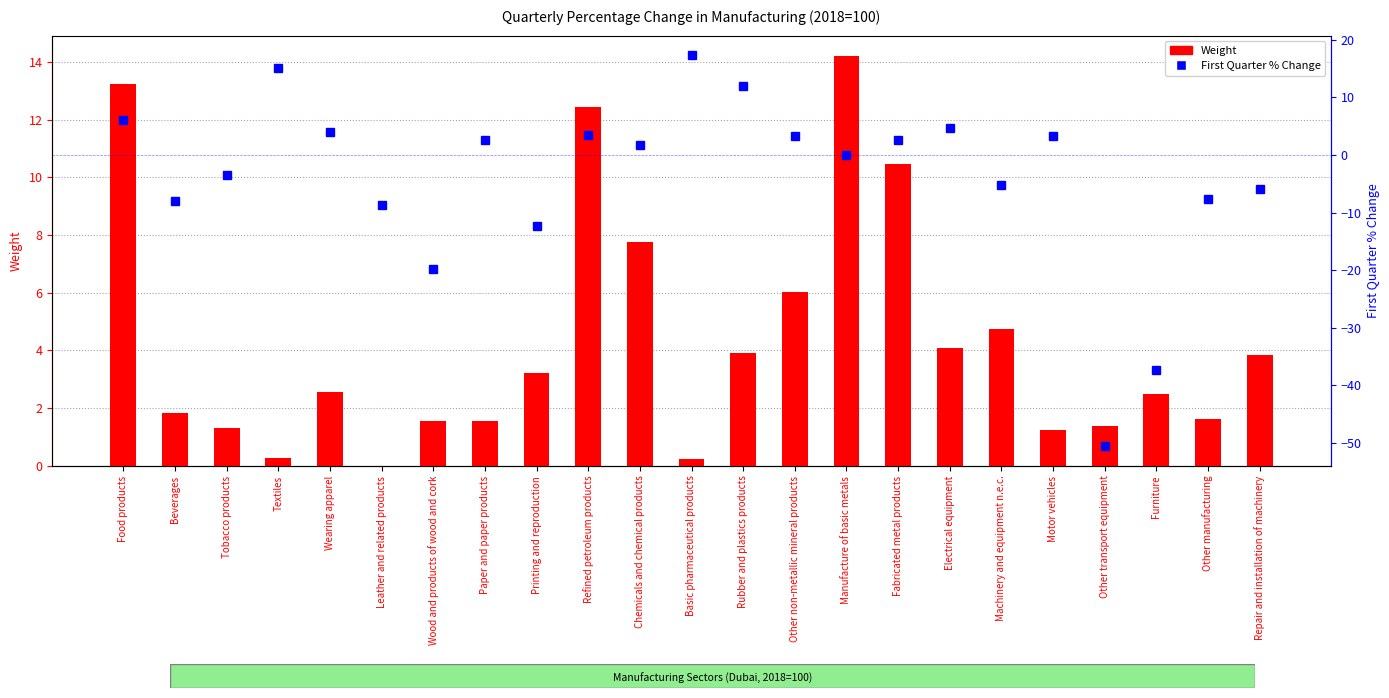

Which category has the lowest value across all series?

Other transport equipment